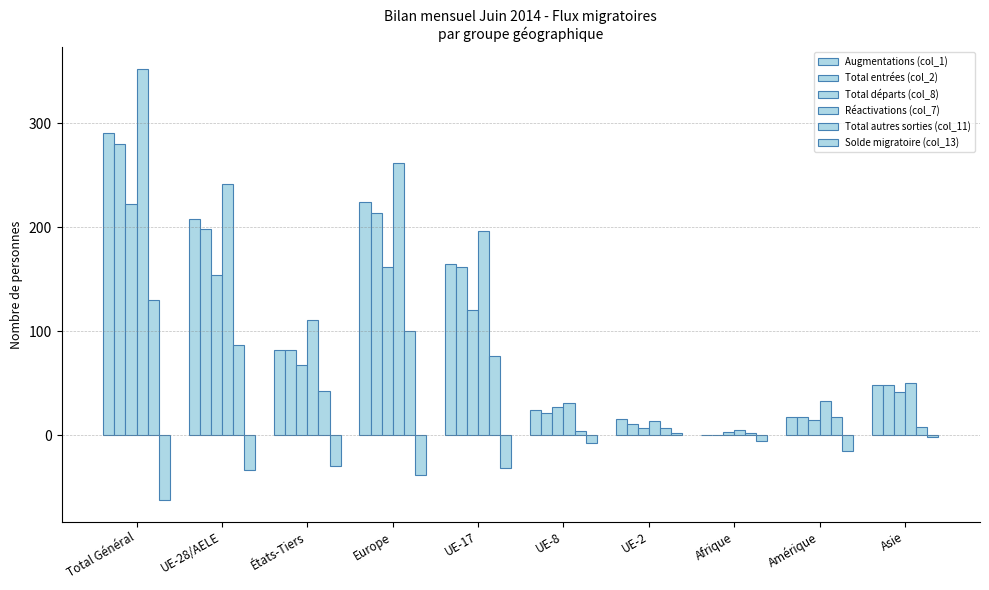

How many data points does each series have?

10